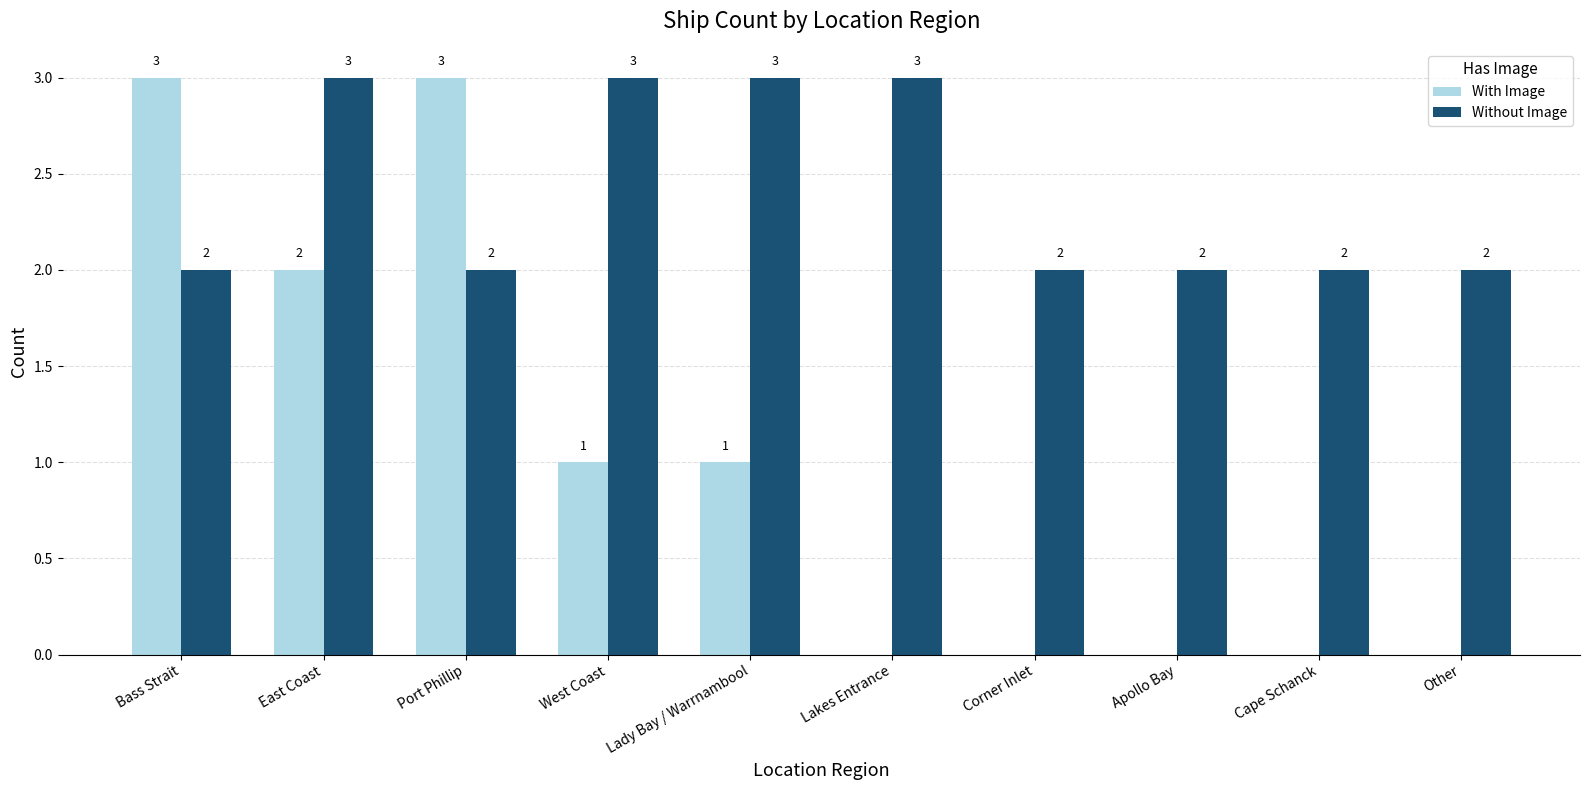

What is the sum of all With Image values?

10